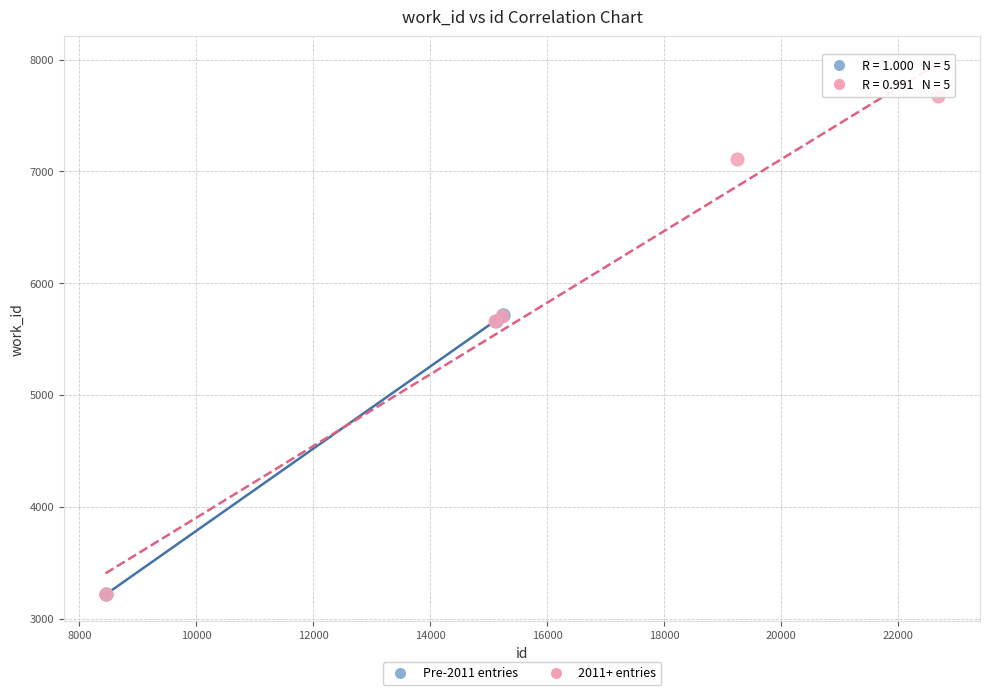

Which series contains the highest Y value?

2011+ entries